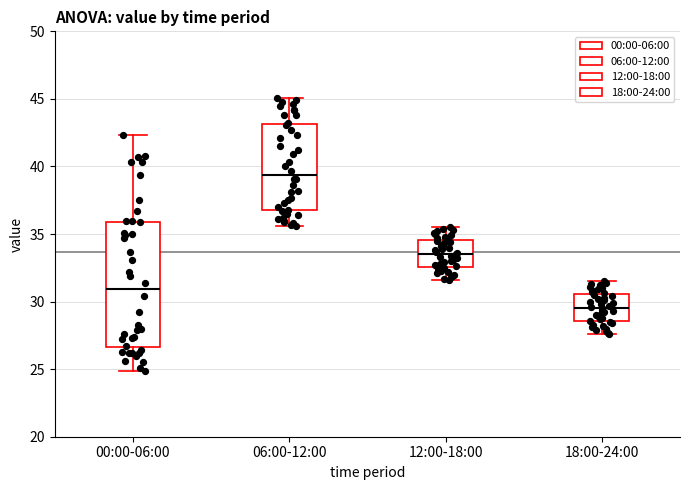

Which box is the tallest, from its lower edge to its upper edge?

00:00-06:00